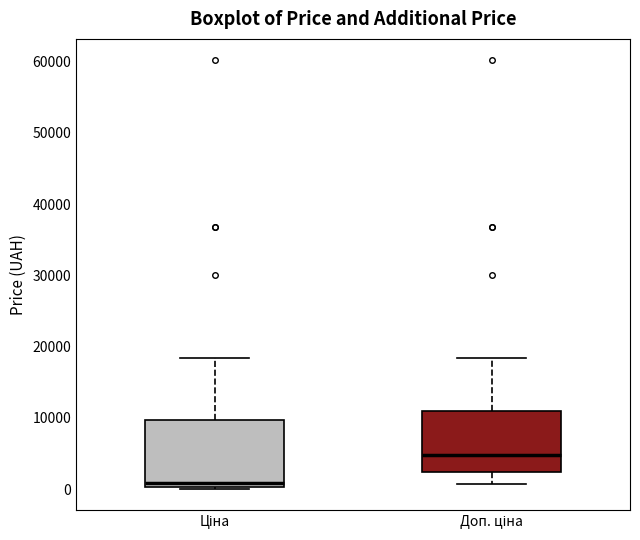

Which box's median line is the highest?

Доп. ціна